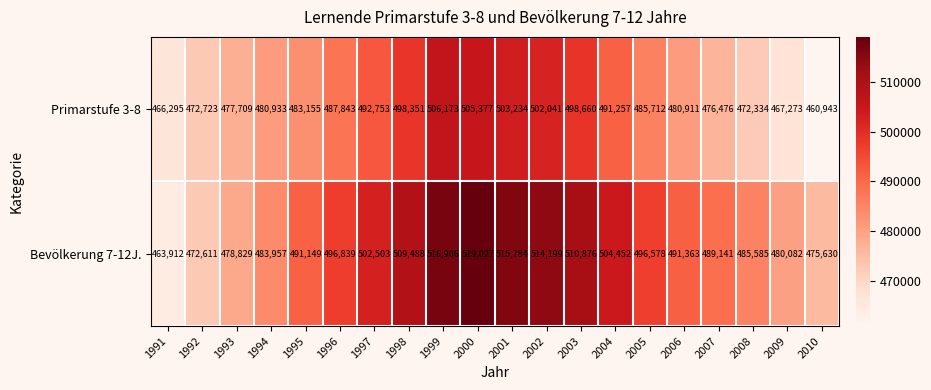

What is the difference between the Primarstufe 3-8 values at 1992 and 2009?

5450